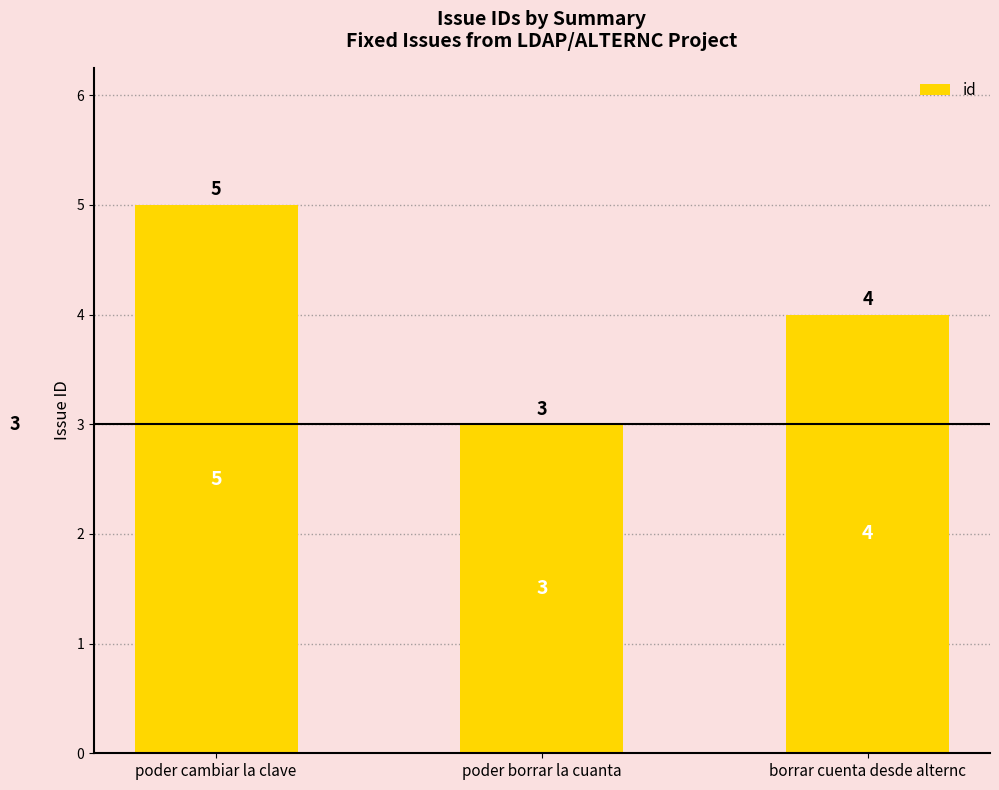

Rank the categories by value from lowest to highest.

poder borrar la cuanta, borrar cuenta desde alternc, poder cambiar la clave